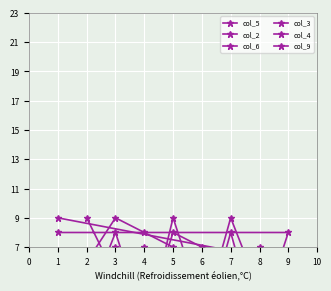

How many values in the col_3 series are below 4?

4